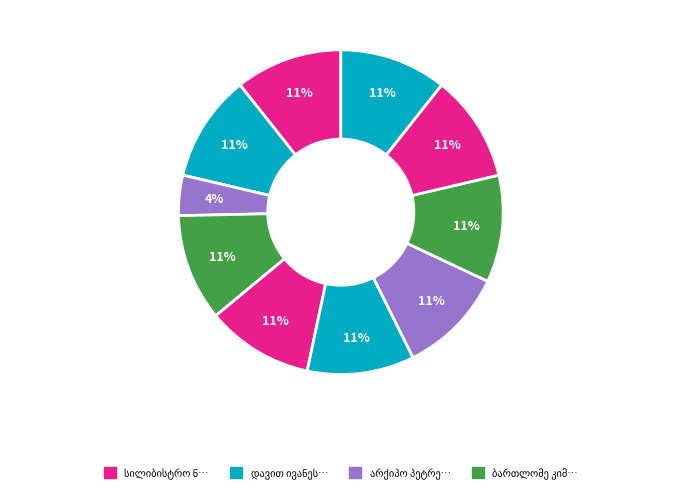

Approximately how many times larger is the value at თომა იასეს ძე ქოიავა compared to ეფრემ ივანეს ძე თავაძე?

1.0